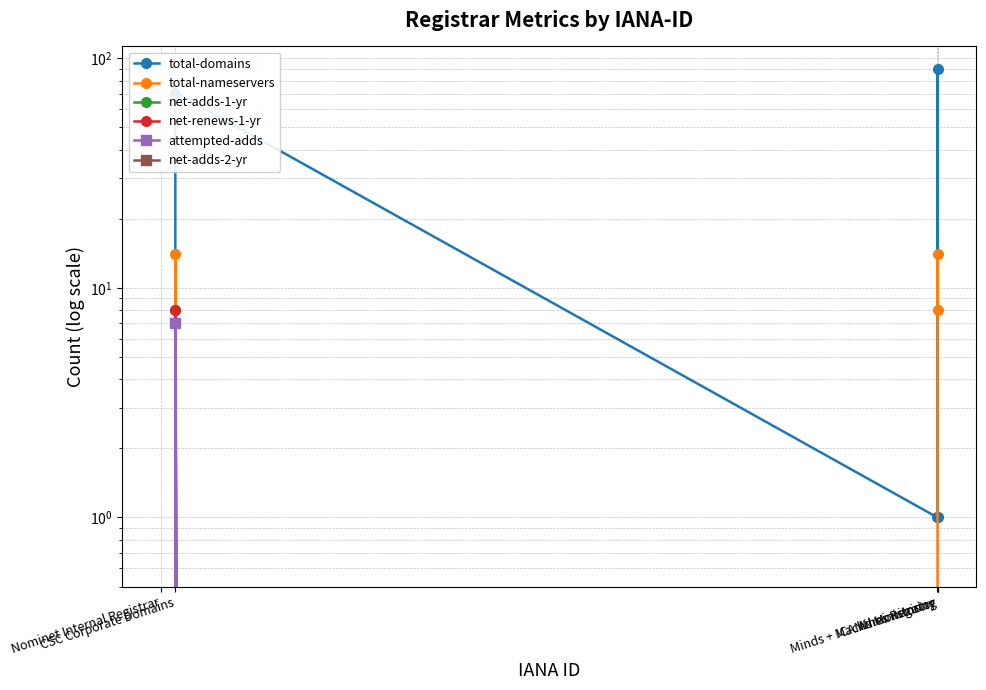

What is the greatest value displayed?

90